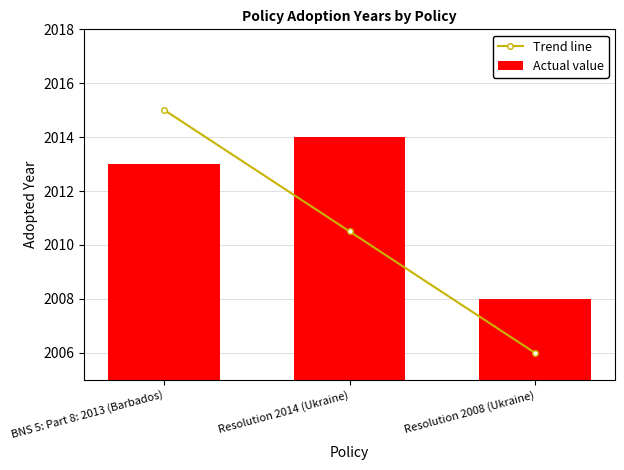

List the series in order of their peak value, highest first.

Trend line, Actual value